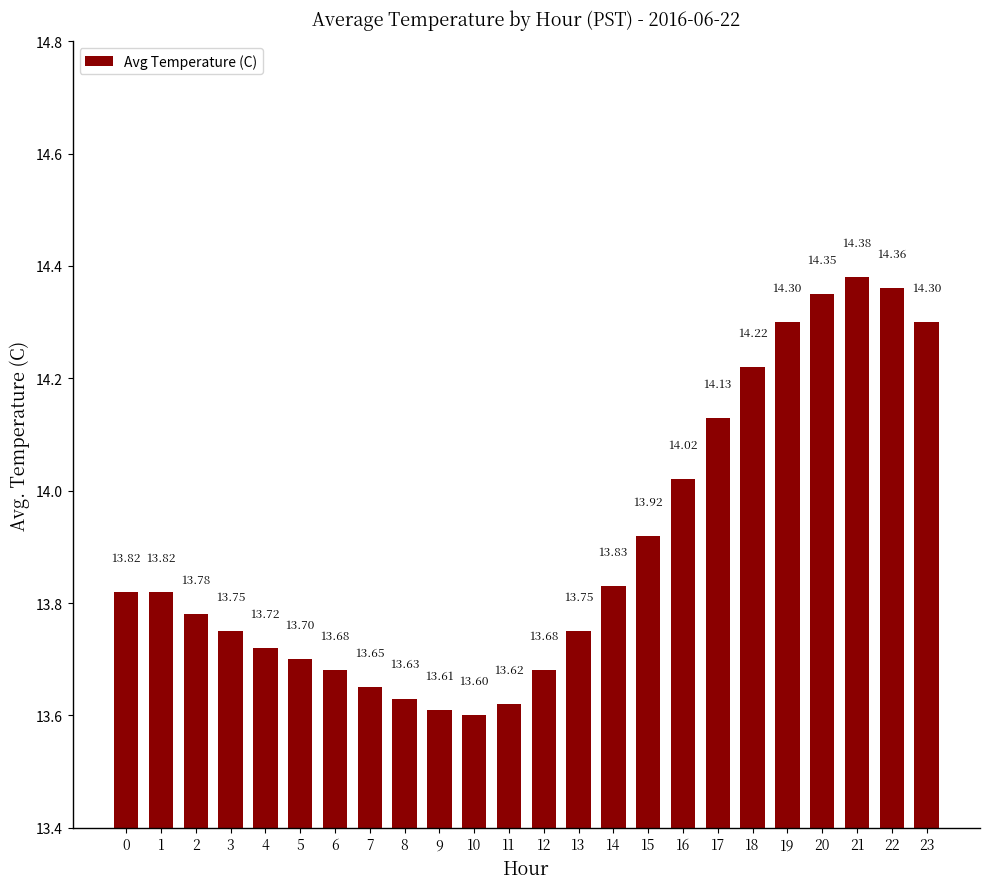

How many bars are there in total?

24